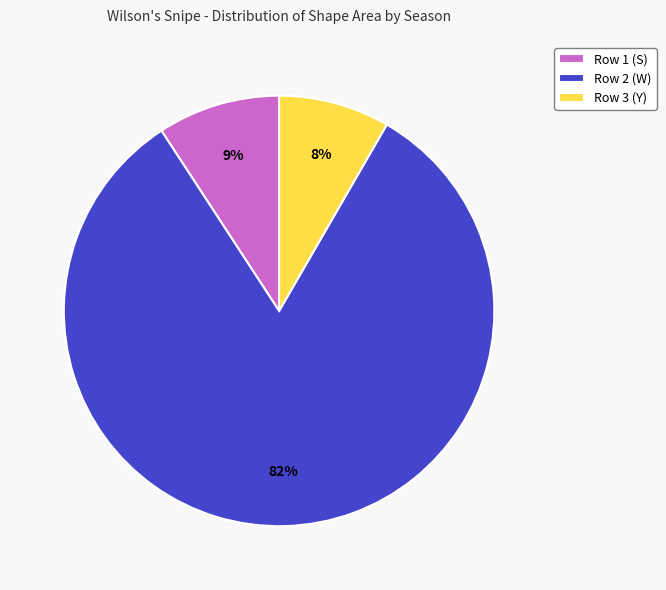

Between Row 1 (S) and Row 2 (W), which is larger?

Row 2 (W)